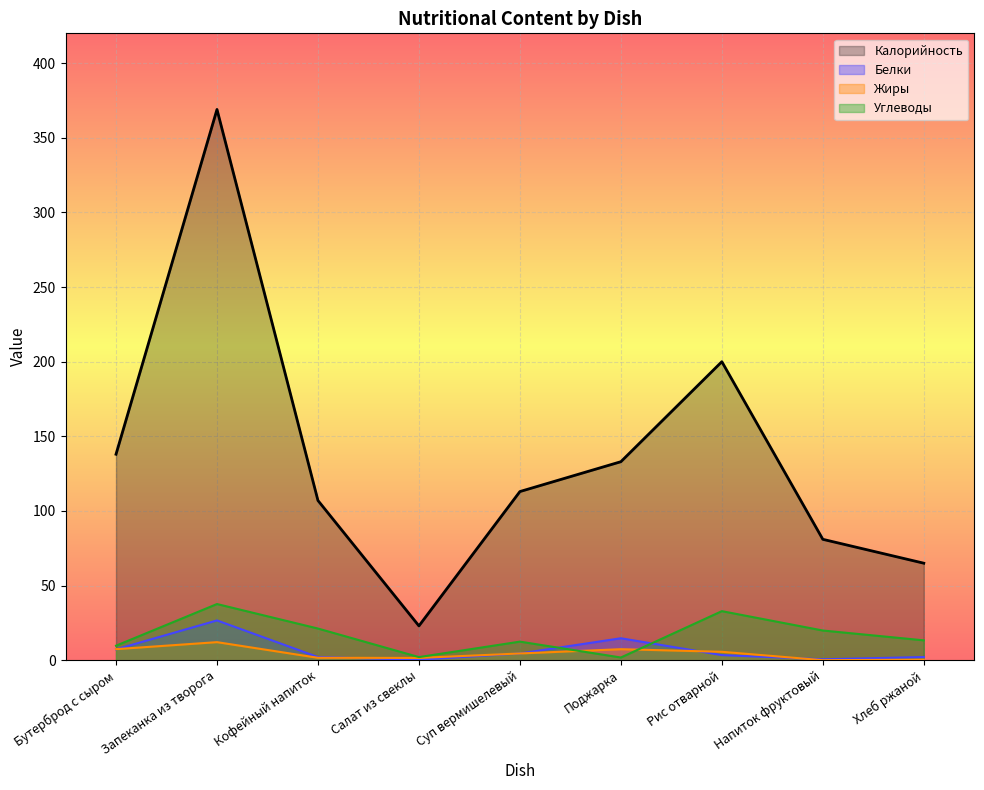

The Белки series shows 0.3 at Салат из свеклы. True or false?

False